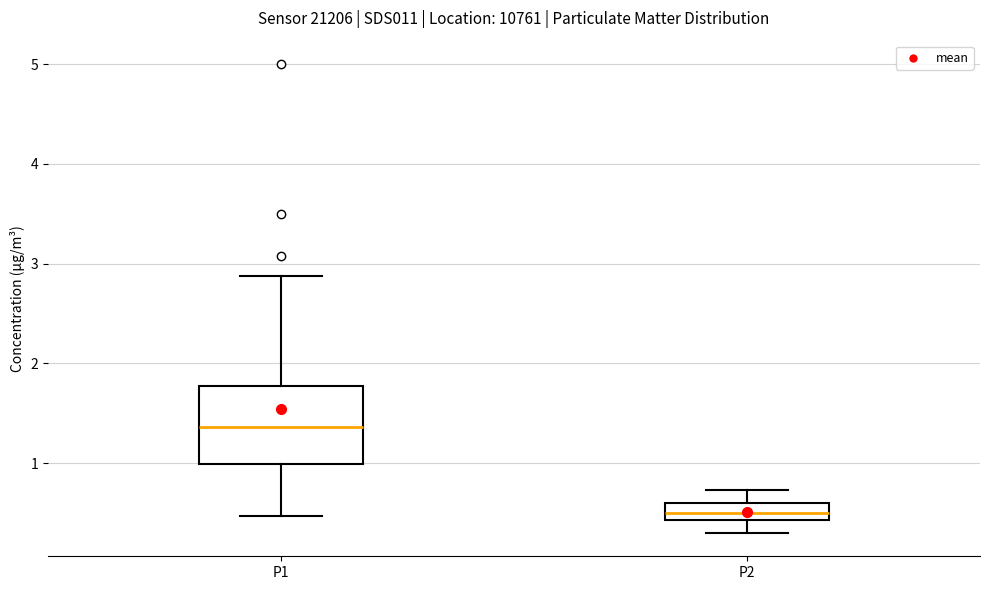

Comparing the boxes themselves (not the whiskers), which one is the tallest?

P1